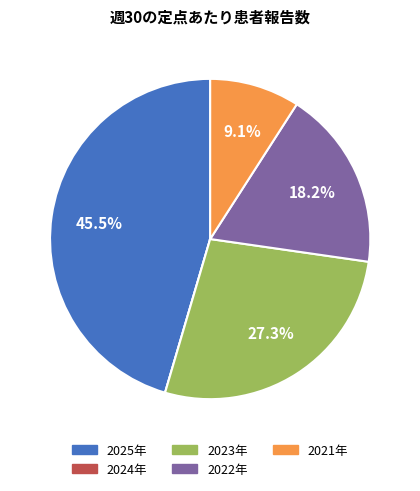

What portion of the pie excludes 2022年?

81.8%